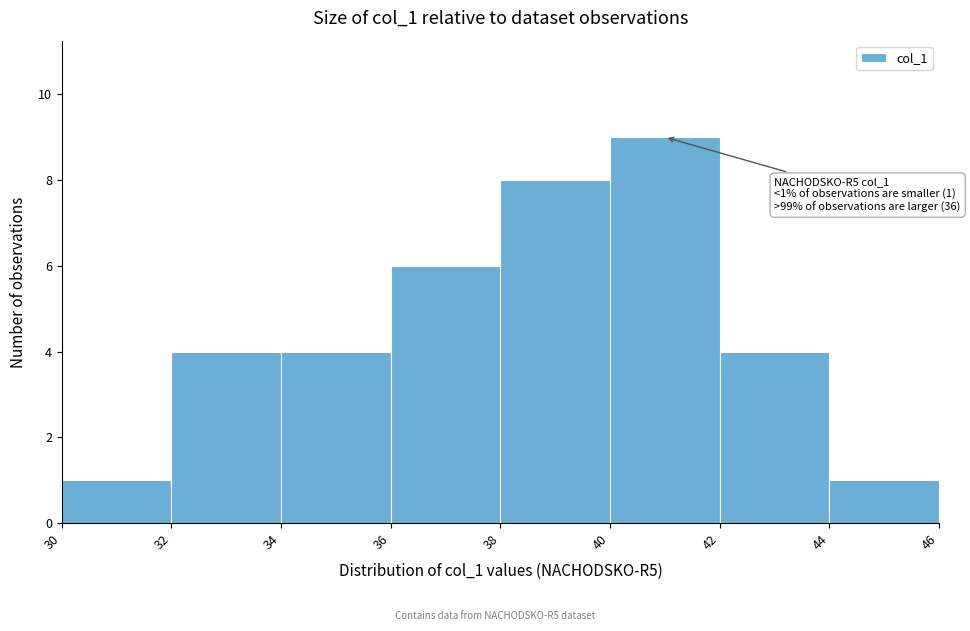

Which range on the x-axis has the tallest bar?

40 to 42